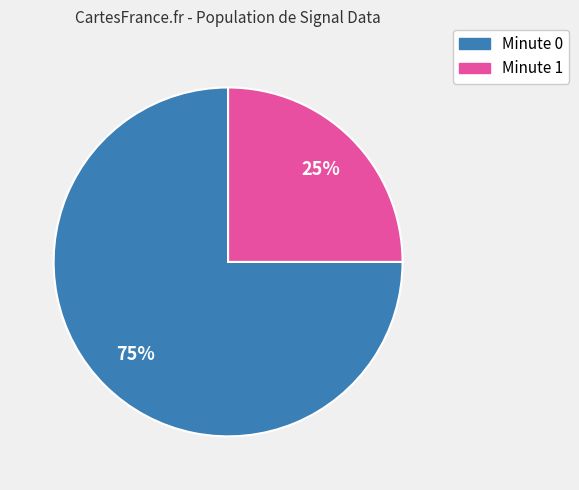

Does any single category account for the majority?

Yes